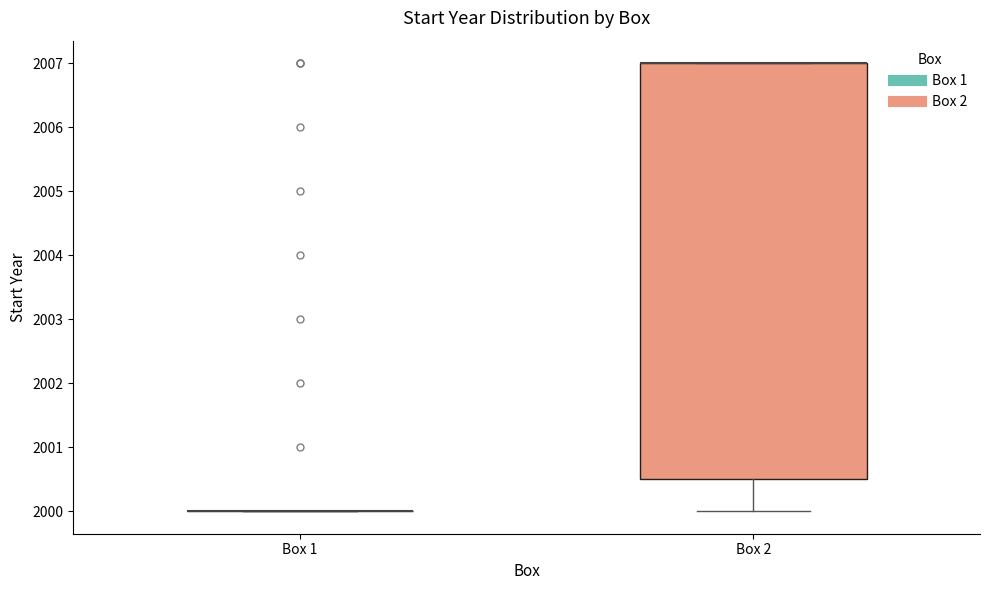

Comparing the boxes themselves (not the whiskers), which one is the tallest?

Box 2